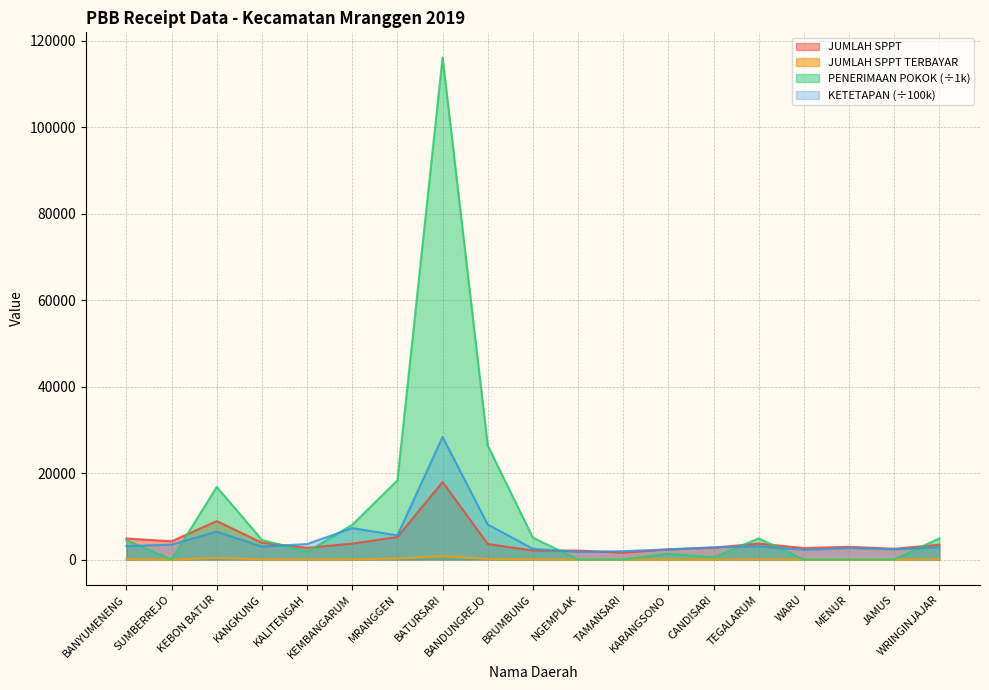

True or false: JUMLAH SPPT and JUMLAH SPPT TERBAYAR intersect in this chart.

False